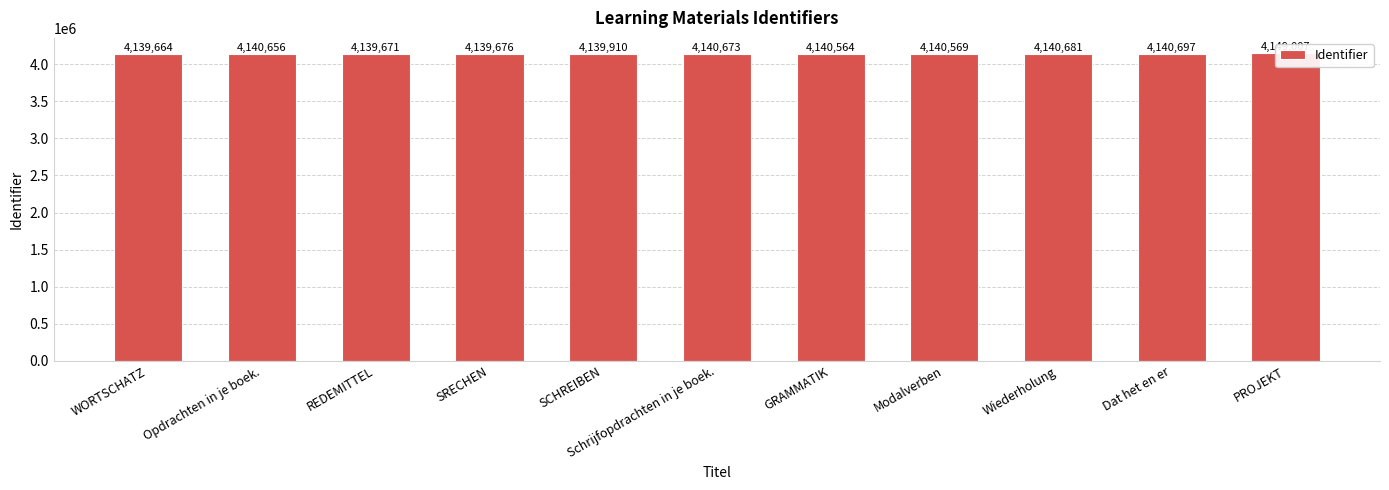

What is the smallest value displayed?

4139664